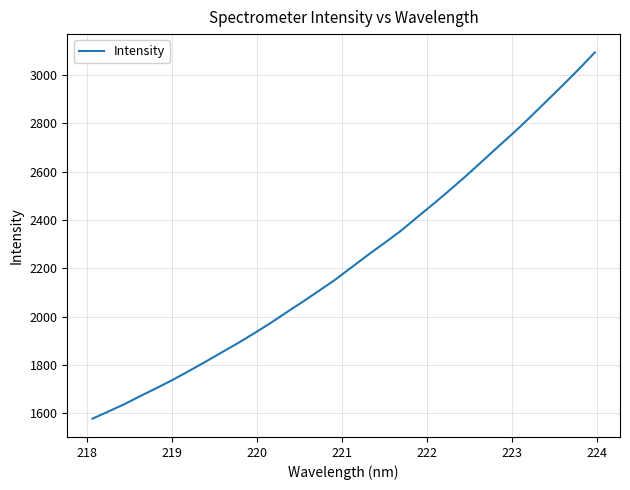

What is the greatest value displayed?

3094.1